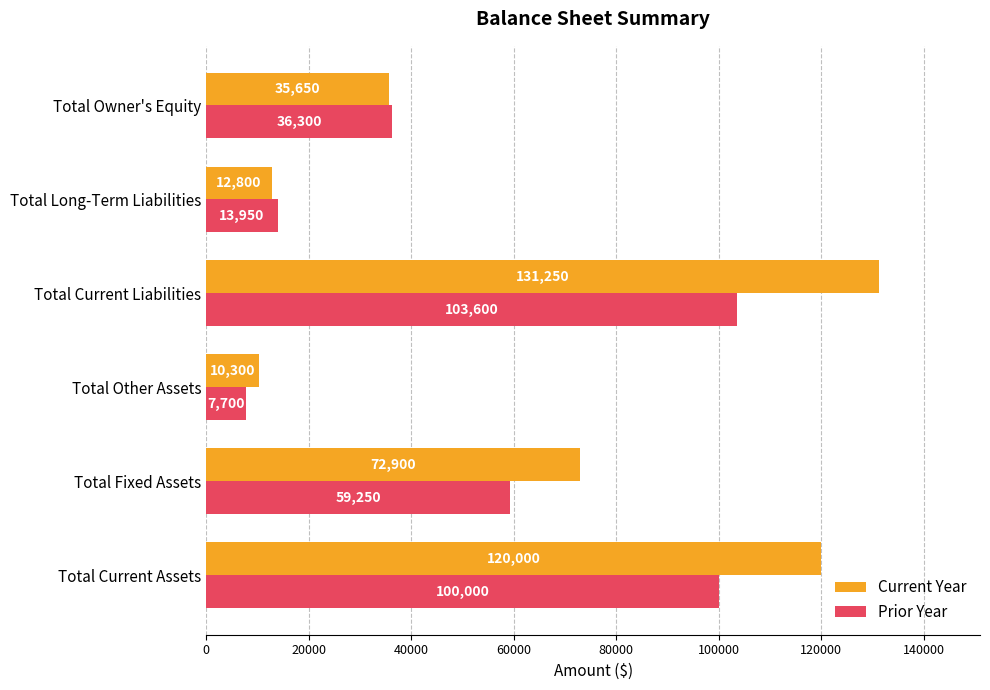

What is the approximate value of Current Year at Total Owner's Equity, to the nearest 10?

35650